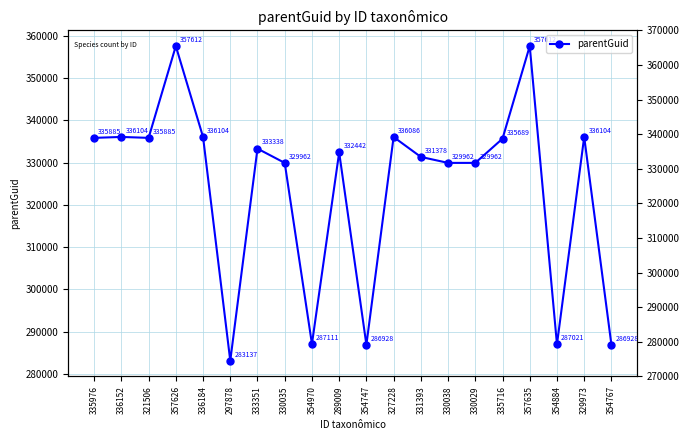

What is the average value?

324262